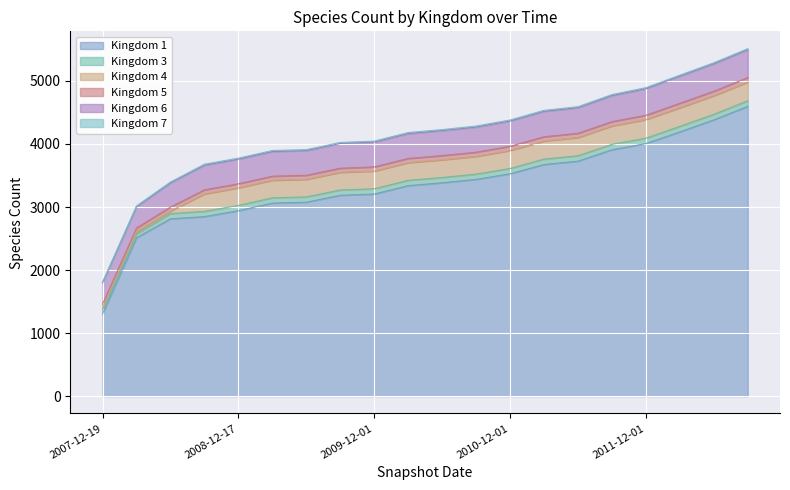

Between 2007-12-19 and 2008-12-17, which series saw the biggest shift?

Kingdom 1